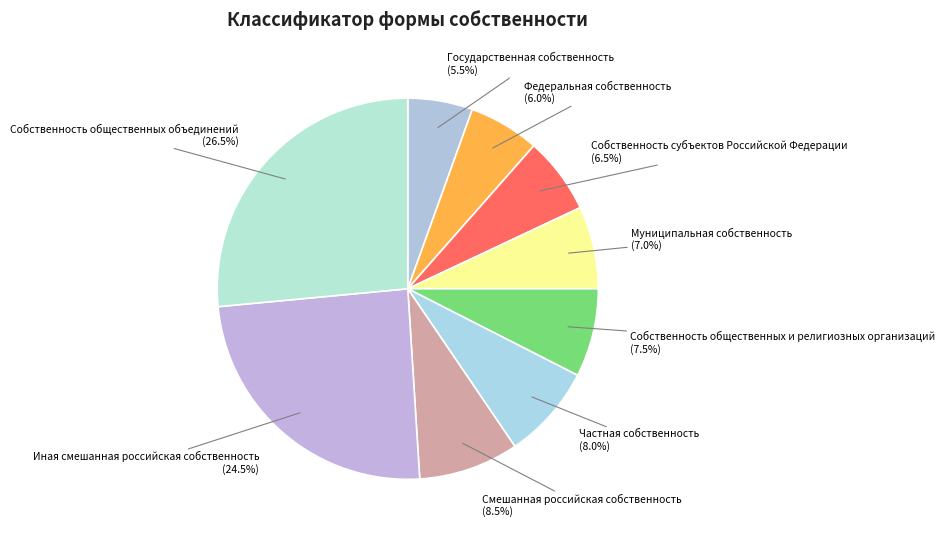

Do Собственность общественных и религиозных организаций and Иная смешанная российская собственность together represent more than half of the pie?

No